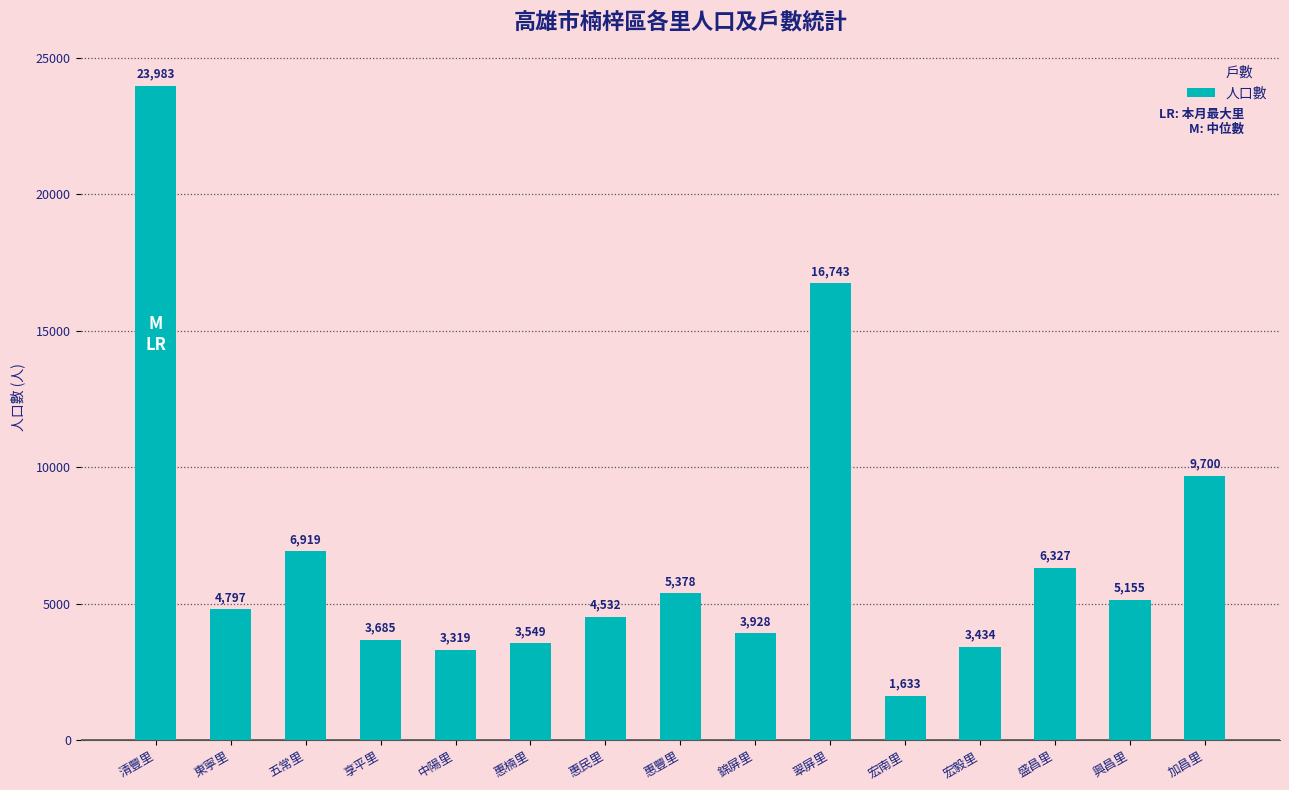

What is the difference between the maximum and minimum values in the 戶數 series?

8039